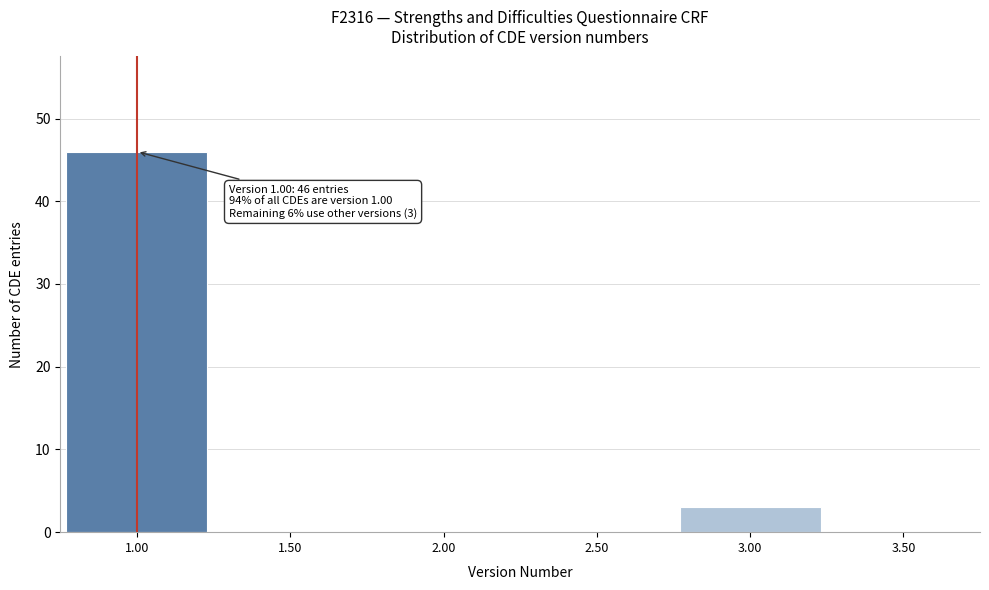

Which range on the x-axis has the tallest bar?

0.75 to 1.25